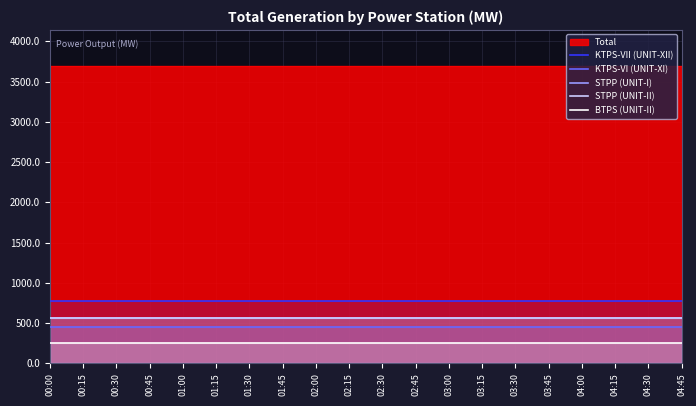

What is the minimum value shown in the chart?

250.0